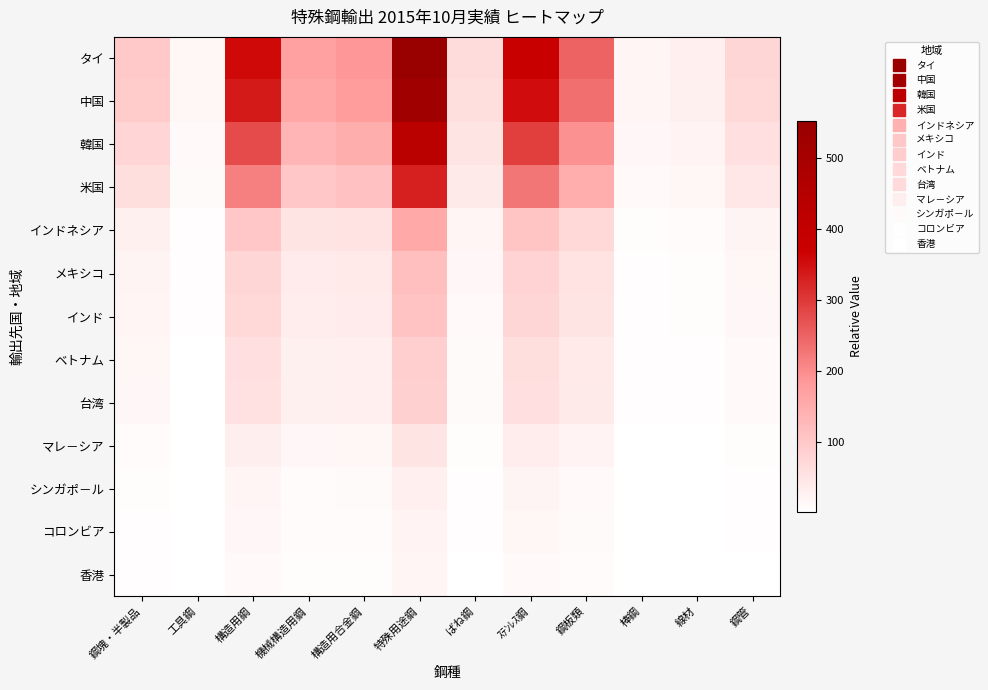

Reading left to right, extract all data points from this chart.

タイ: 鋼塊・半製品=99.7	工具鋼=16.7	構造用鋼=358.6	機械構造用鋼=170.5	構造用合金鋼=188.1	特殊用途鋼=553.0	ばね鋼=64.6	ｽﾃﾝﾚｽ鋼=376.3	鋼板類=249.3	棒鋼=20.0	線材=29.8	鋼管=75.0
中国: 鋼塊・半製品=93.9	工具鋼=15.7	構造用鋼=337.7	機械構造用鋼=160.6	構造用合金鋼=177.1	特殊用途鋼=520.7	ばね鋼=60.8	ｽﾃﾝﾚｽ鋼=354.3	鋼板類=234.7	棒鋼=18.8	線材=28.0	鋼管=70.6
韓国: 鋼塊・半製品=77.5	工具鋼=13.0	構造用鋼=278.8	機械構造用鋼=132.6	構造用合金鋼=146.2	特殊用途鋼=429.8	ばね鋼=50.2	ｽﾃﾝﾚｽ鋼=292.5	鋼板類=193.8	棒鋼=15.5	線材=23.1	鋼管=58.3
米国: 鋼塊・半製品=59.6	工具鋼=10.0	構造用鋼=214.5	機械構造用鋼=102.0	構造用合金鋼=112.5	特殊用途鋼=330.7	ばね鋼=38.6	ｽﾃﾝﾚｽ鋼=225.0	鋼板類=149.1	棒鋼=11.9	線材=17.8	鋼管=44.8
インドネシア: 鋼塊・半製品=28.1	工具鋼=4.7	構造用鋼=101.1	機械構造用鋼=48.1	構造用合金鋼=53.0	特殊用途鋼=155.9	ばね鋼=18.2	ｽﾃﾝﾚｽ鋼=106.1	鋼板類=70.3	棒鋼=5.6	線材=8.4	鋼管=21.1
メキシコ: 鋼塊・半製品=21.0	工具鋼=3.5	構造用鋼=75.4	機械構造用鋼=35.9	構造用合金鋼=39.5	特殊用途鋼=116.2	ばね鋼=13.6	ｽﾃﾝﾚｽ鋼=79.1	鋼板類=52.4	棒鋼=4.2	線材=6.3	鋼管=15.8
インド: 鋼塊・半製品=19.7	工具鋼=3.3	構造用鋼=70.8	機械構造用鋼=33.7	構造用合金鋼=37.1	特殊用途鋼=109.2	ばね鋼=12.8	ｽﾃﾝﾚｽ鋼=74.3	鋼板類=49.2	棒鋼=3.9	線材=5.9	鋼管=14.8
ベトナム: 鋼塊・半製品=15.8	工具鋼=2.6	構造用鋼=56.7	機械構造用鋼=27.0	構造用合金鋼=29.8	特殊用途鋼=87.5	ばね鋼=10.2	ｽﾃﾝﾚｽ鋼=59.5	鋼板類=39.4	棒鋼=3.2	線材=4.7	鋼管=11.9
台湾: 鋼塊・半製品=15.5	工具鋼=2.6	構造用鋼=55.7	機械構造用鋼=26.5	構造用合金鋼=29.2	特殊用途鋼=85.9	ばね鋼=10.0	ｽﾃﾝﾚｽ鋼=58.5	鋼板類=38.7	棒鋼=3.1	線材=4.6	鋼管=11.6
マレ－シア: 鋼塊・半製品=9.0	工具鋼=1.5	構造用鋼=32.4	機械構造用鋼=15.4	構造用合金鋼=17.0	特殊用途鋼=50.0	ばね鋼=5.8	ｽﾃﾝﾚｽ鋼=34.0	鋼板類=22.5	棒鋼=1.8	線材=2.7	鋼管=6.8
シンガポ－ル: 鋼塊・半製品=5.3	工具鋼=0.9	構造用鋼=19.1	機械構造用鋼=9.1	構造用合金鋼=10.0	特殊用途鋼=29.5	ばね鋼=3.4	ｽﾃﾝﾚｽ鋼=20.1	鋼板類=13.3	棒鋼=1.1	線材=1.6	鋼管=4.0
コロンビア: 鋼塊・半製品=4.3	工具鋼=0.7	構造用鋼=15.4	機械構造用鋼=7.3	構造用合金鋼=8.1	特殊用途鋼=23.7	ばね鋼=2.8	ｽﾃﾝﾚｽ鋼=16.1	鋼板類=10.7	棒鋼=0.9	線材=1.3	鋼管=3.2
香港: 鋼塊・半製品=3.6	工具鋼=0.6	構造用鋼=12.8	機械構造用鋼=6.1	構造用合金鋼=6.7	特殊用途鋼=19.8	ばね鋼=2.3	ｽﾃﾝﾚｽ鋼=13.5	鋼板類=8.9	棒鋼=0.7	線材=1.1	鋼管=2.7